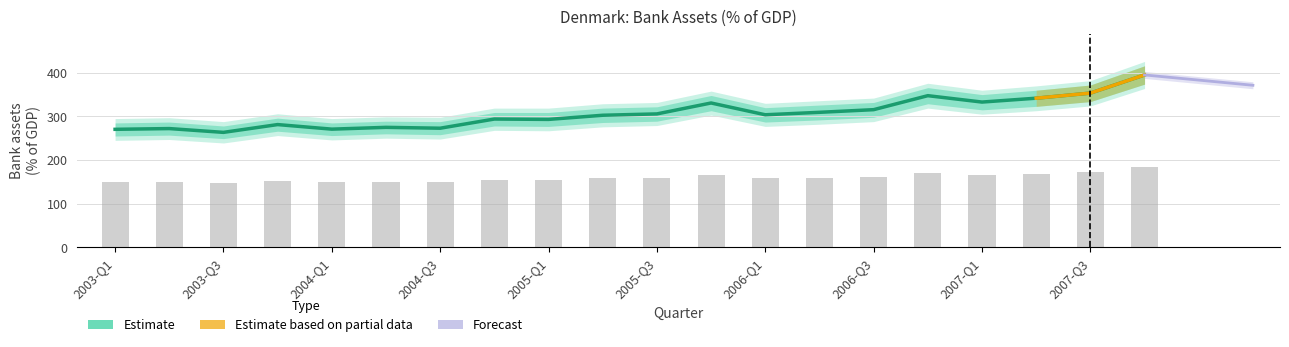

Are the bars horizontal?

No